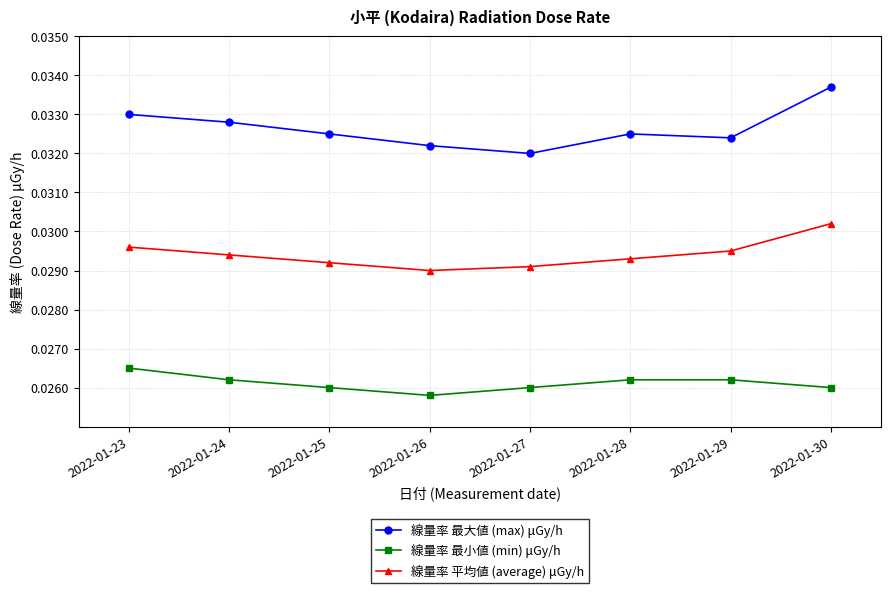

Does the chart display data point markers on the line(s)?

Yes